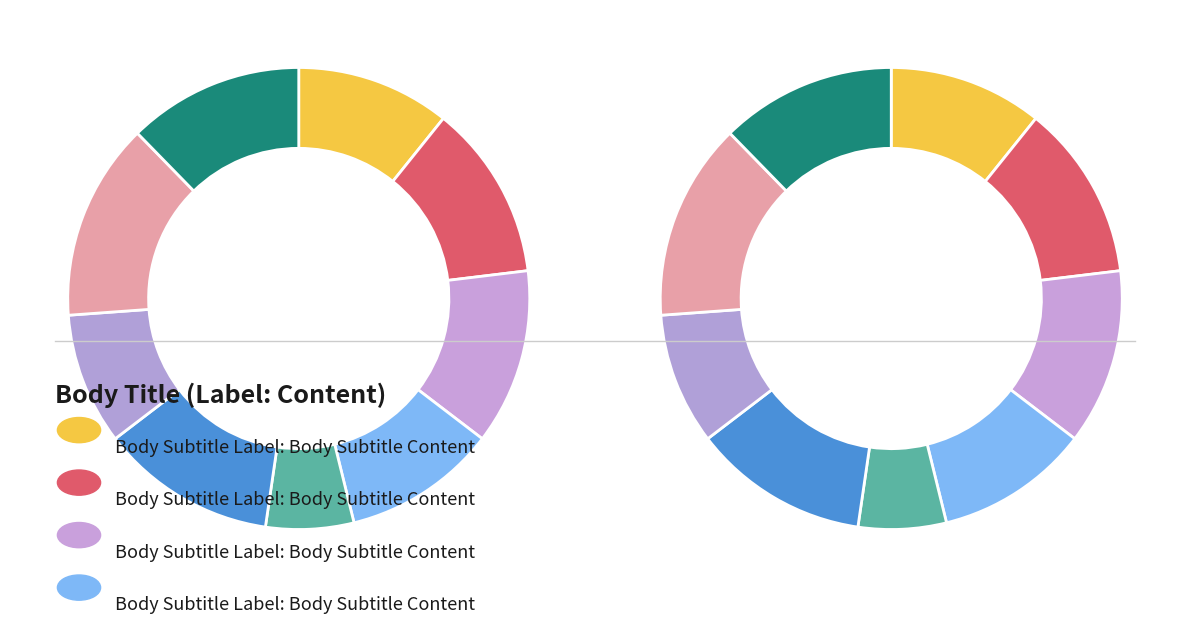

To the nearest percent, what percentage of the pie is 3?

12%